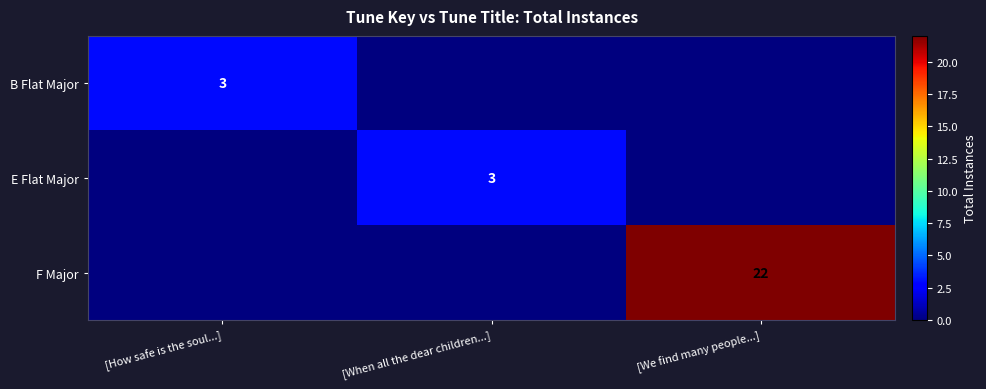

True or false: F Major has a value of 14 at [We find many people...].

False